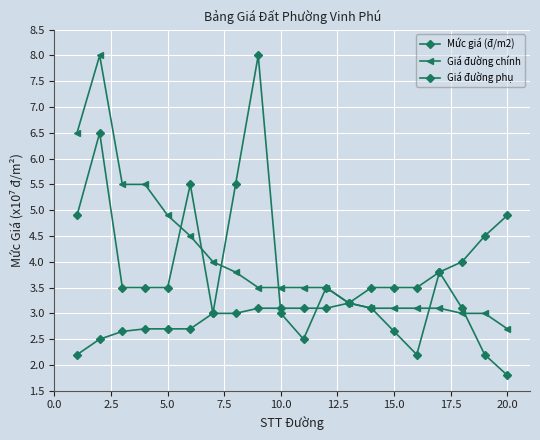

How many data points does each series have?

20